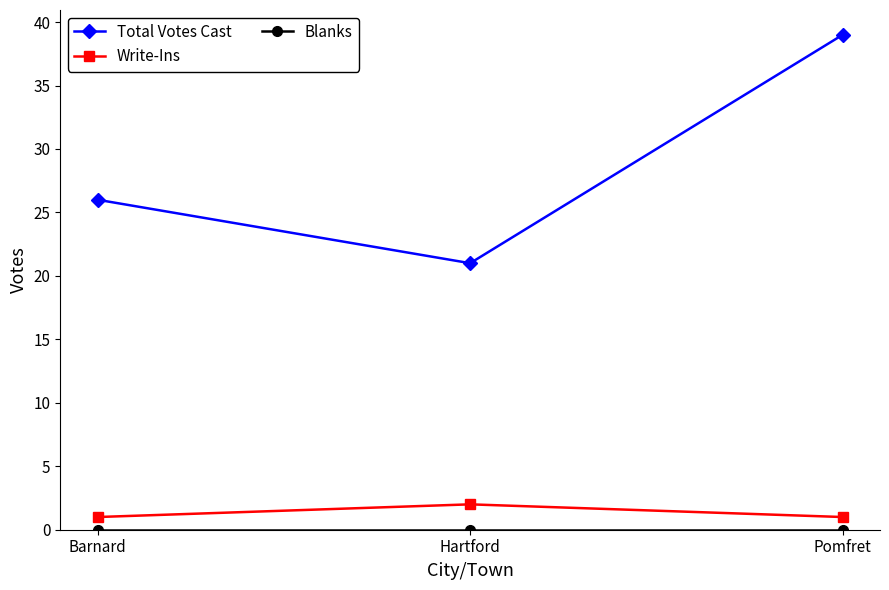

What is the sum of all Total Votes Cast values?

86